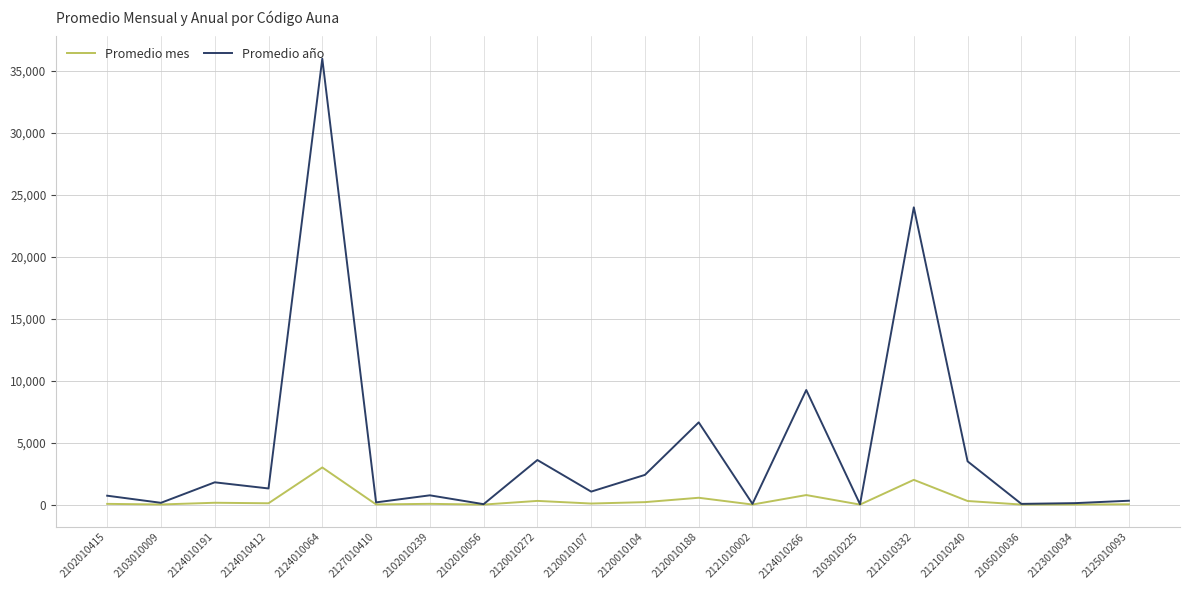

Which series has the largest range (max minus min)?

Promedio año